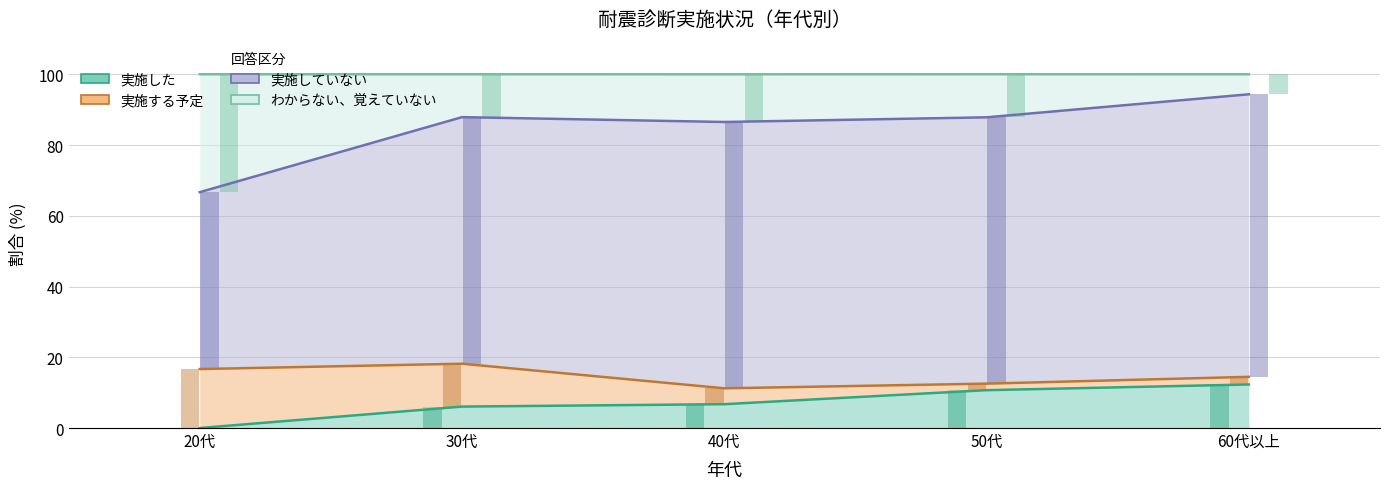

Reading left to right, list all the values displayed in this chart.

実施した: 0.0	6.1	6.7	10.7	12.3
実施する予定: 16.7	12.1	4.5	1.9	2.2
実施していない: 50.0	69.7	75.3	75.3	79.9
わからない、覚えていない: 33.3	12.1	13.5	12.2	5.7